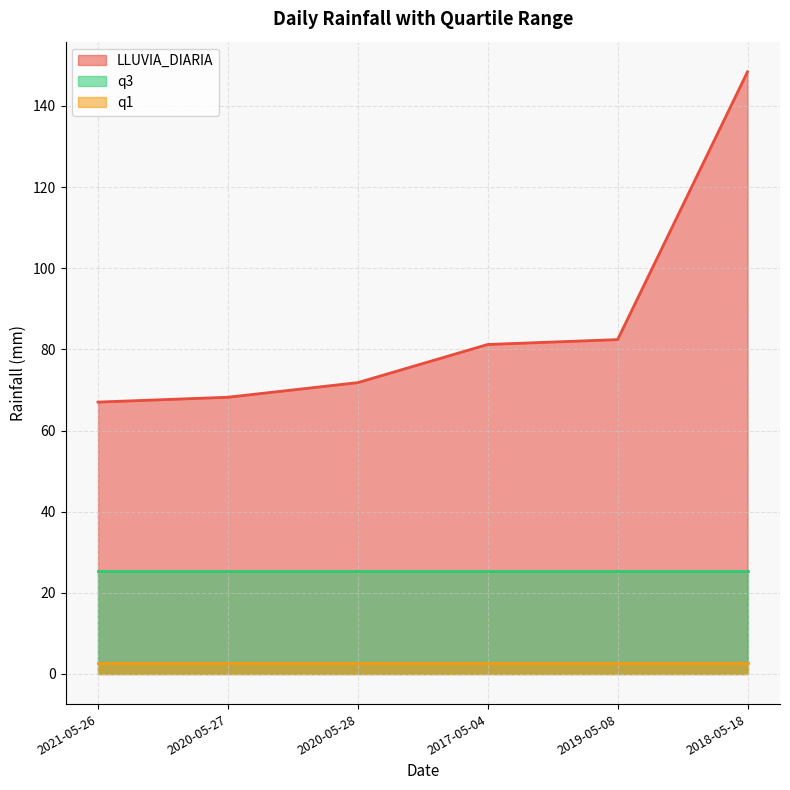

What is the sum of all q3 values?

152.4